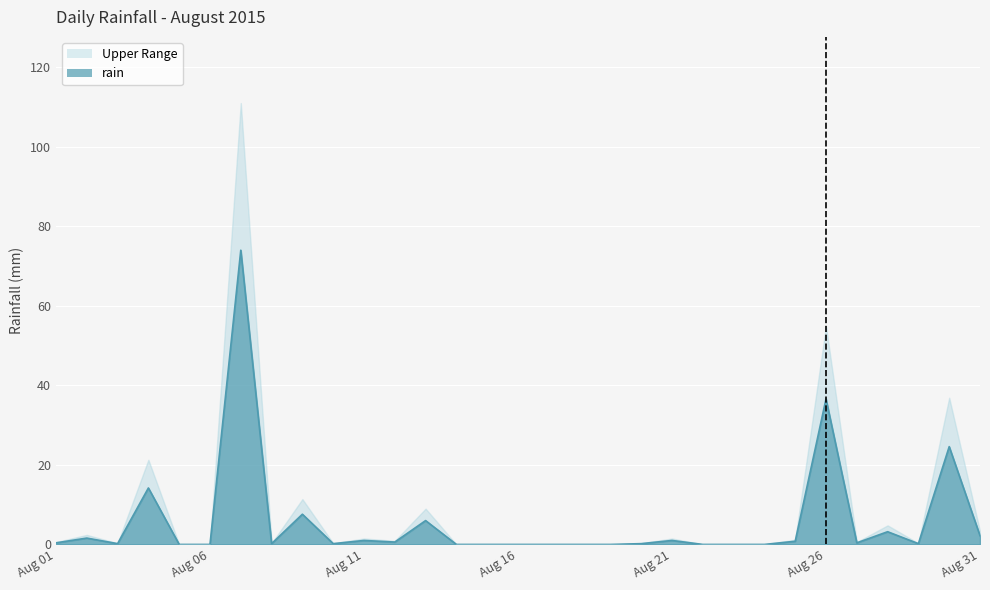

What is the maximum value shown in the chart?

111.0